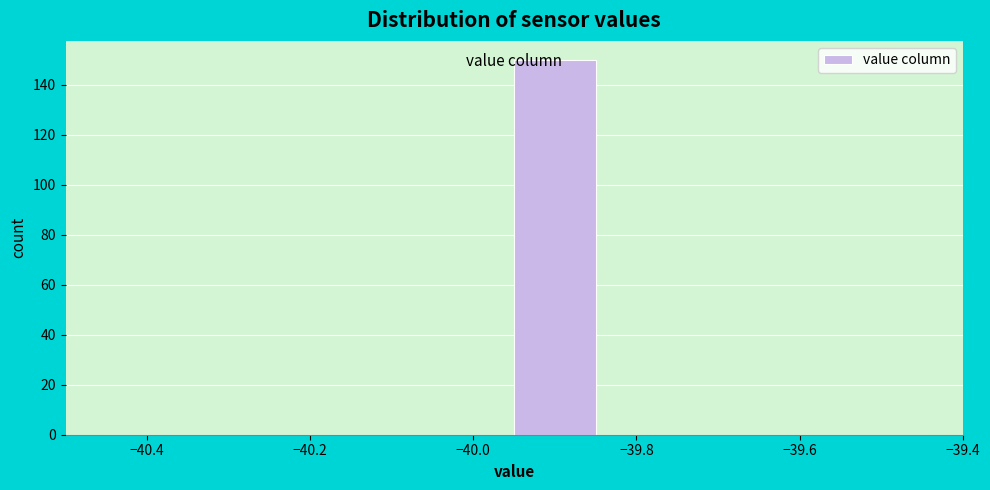

Reading left to right, list every bar in this chart as the range it spans on the x-axis followed by its height. Neither the bar edges nor the heights are printed on the chart, so give them approximately, as read against the axes.

-40.45 to -40.35: 0
-40.35 to -40.25: 0
-40.25 to -40.15: 0
-40.15 to -40.05: 0
-40.05 to -39.95: 0
-39.95 to -39.85: 150
-39.85 to -39.75: 0
-39.75 to -39.65: 0
-39.65 to -39.55: 0
-39.55 to -39.45: 0